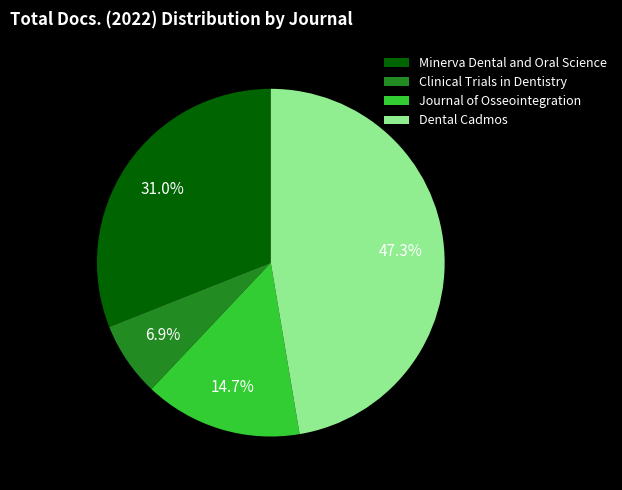

What portion of the pie excludes Dental Cadmos?

52.7%